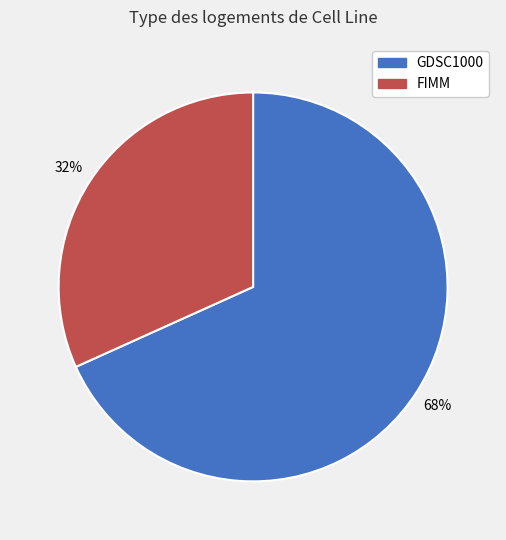

Is it true that FIMM is 32% of the pie?

True